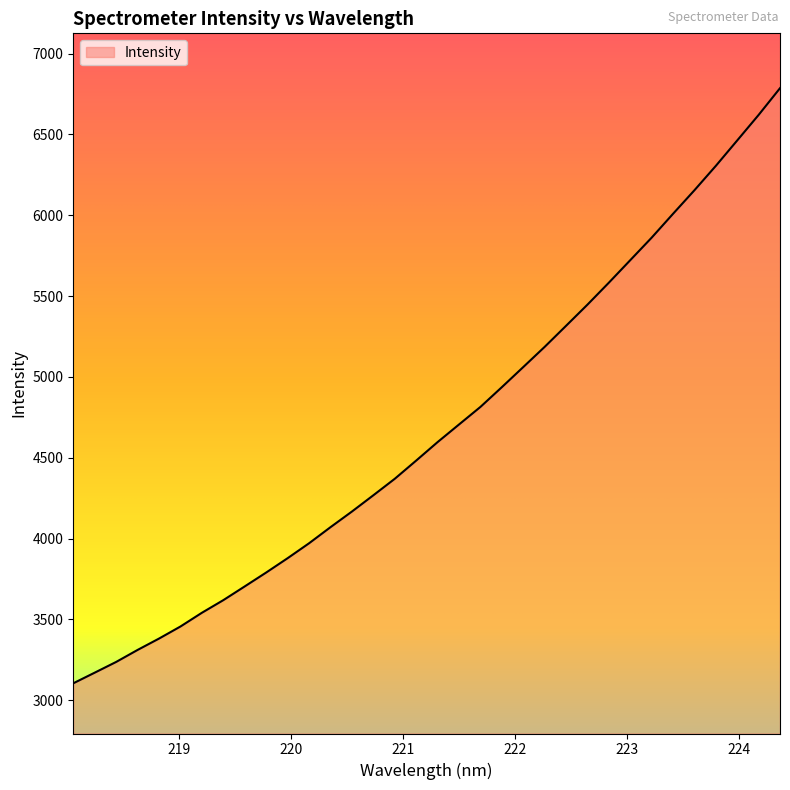

What is the greatest value displayed?

6786.5